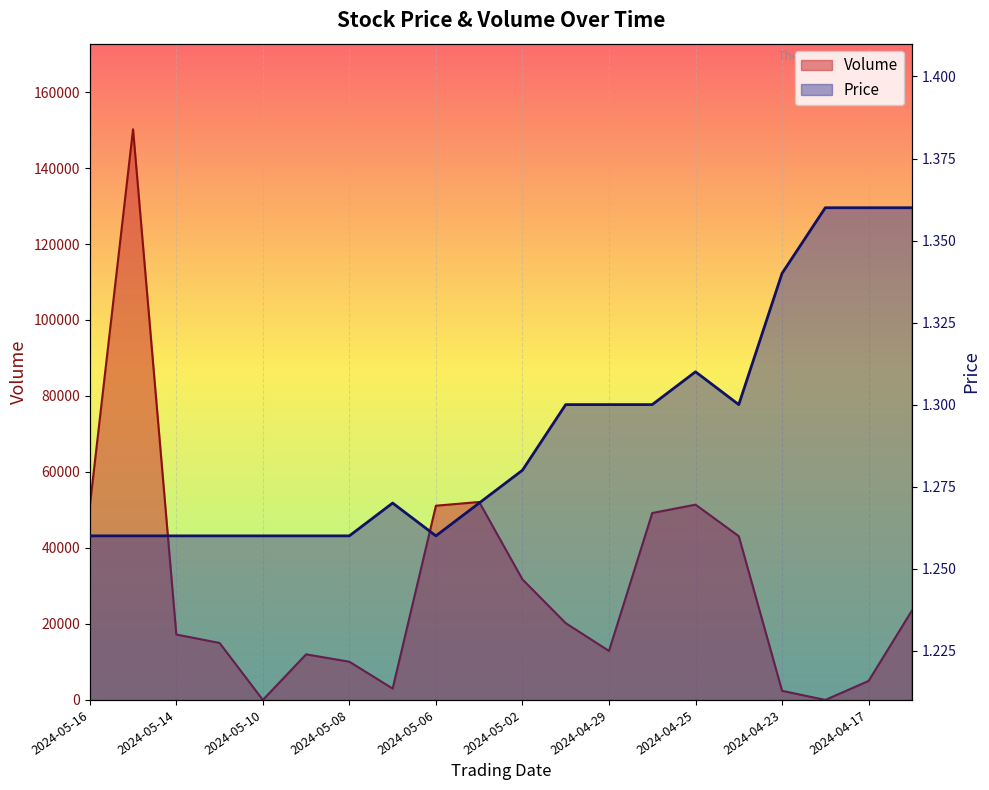

List the series in order of their peak value, highest first.

Volume, Price